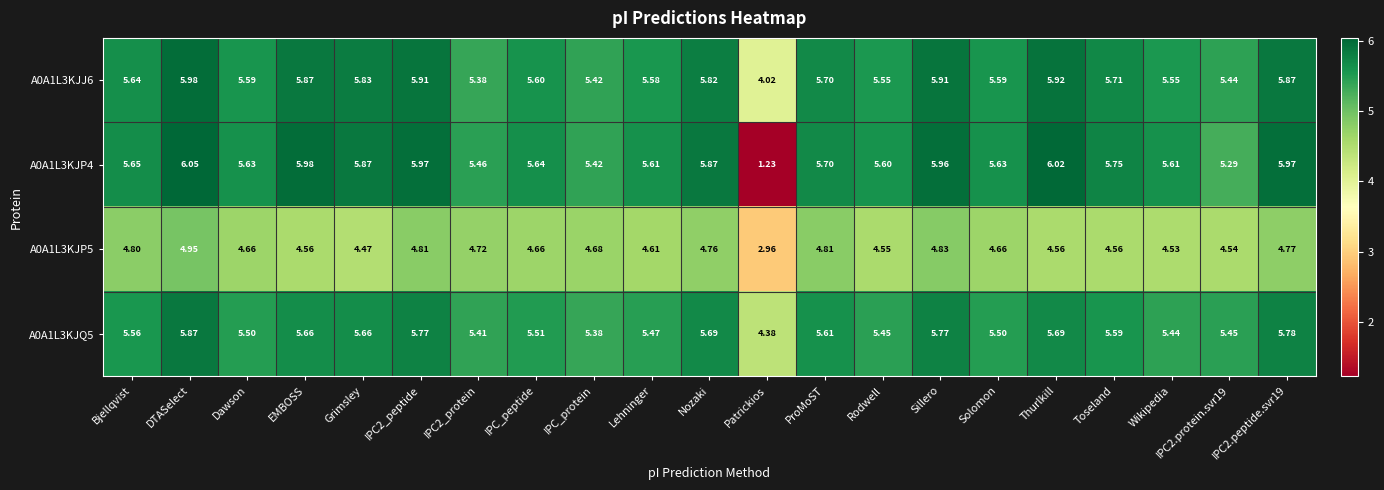

Which series has the largest total across all categories?

A0A1L3KJJ6